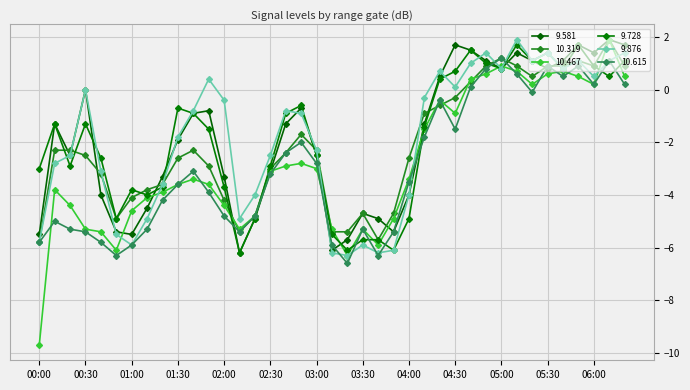

Is this an area chart (filled region under the line)?

No